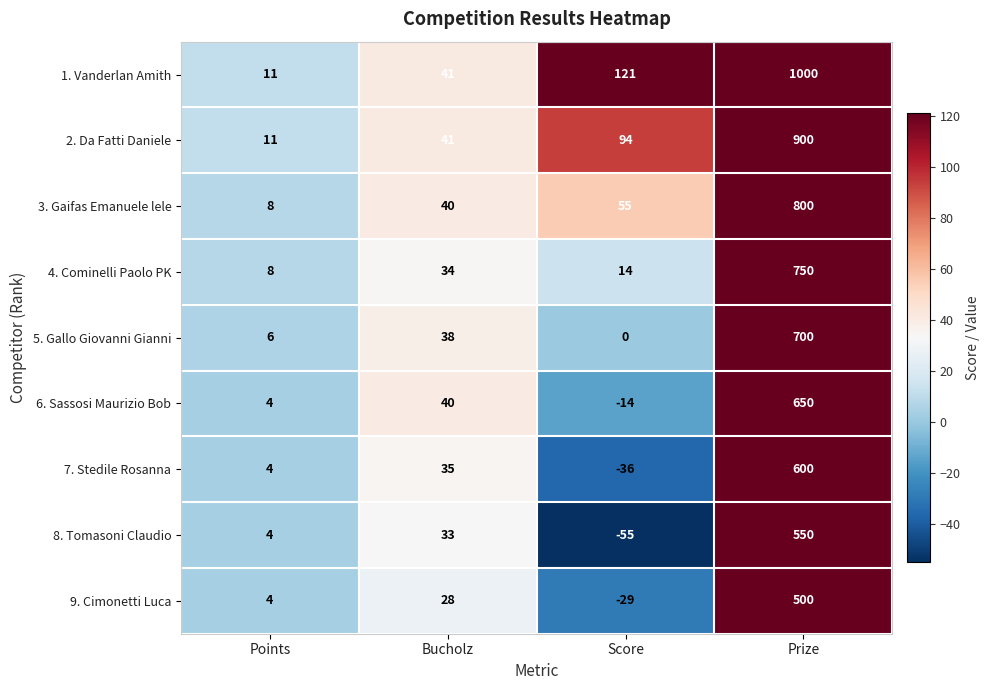

At how many categories does at least one series exceed 216?

1